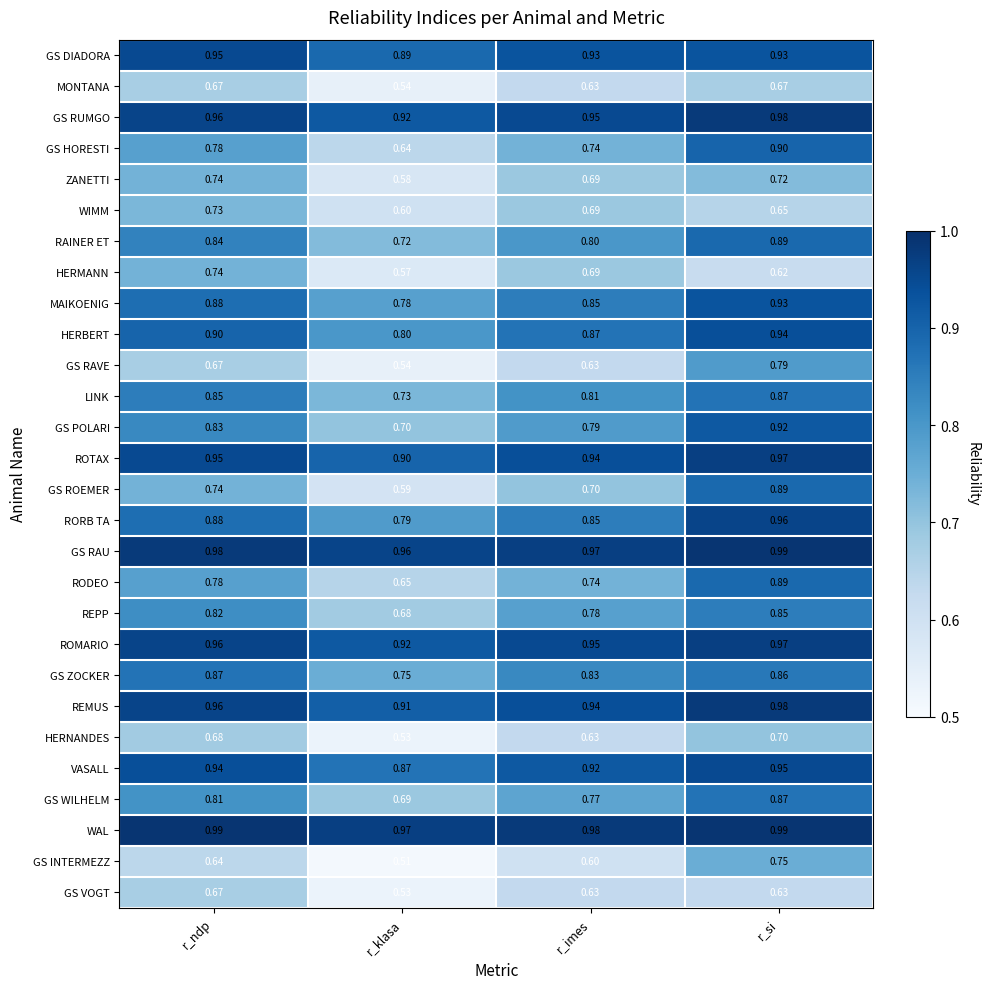

Where is HERMANN nearest to the value 0?

r_klasa